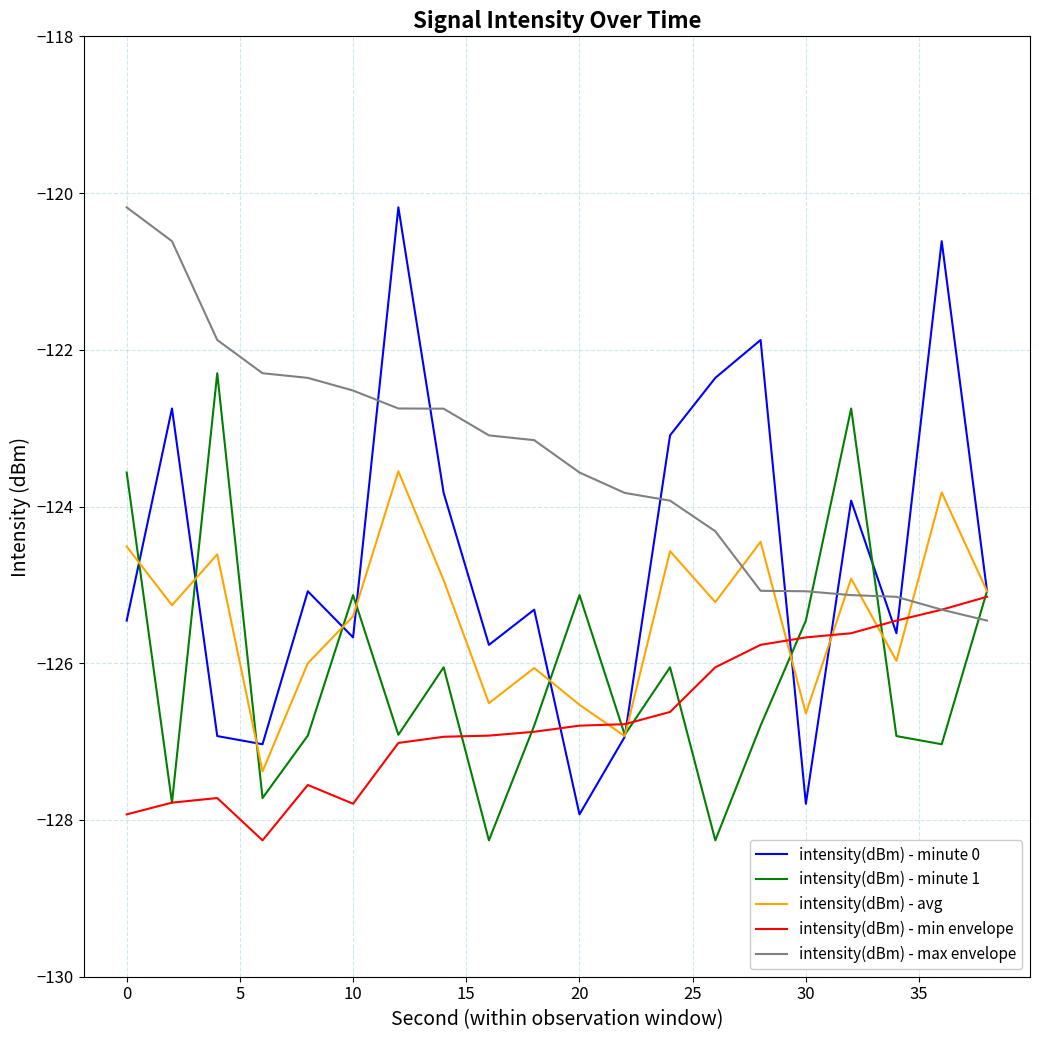

Which series has the widest spread of values?

intensity(dBm) - minute 0